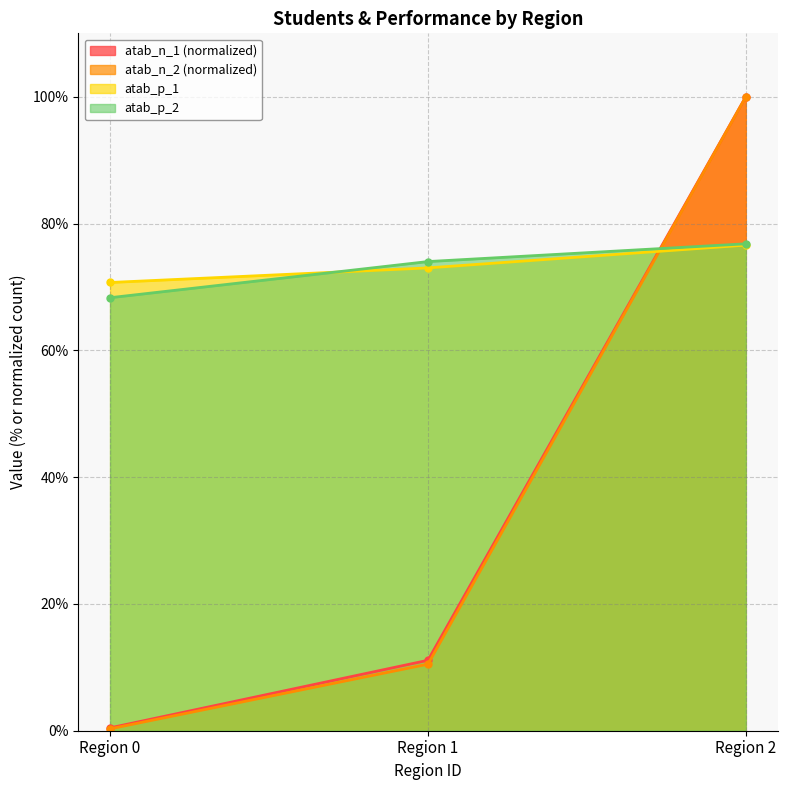

What is the highest value of the atab_n_1 (normalized) series?

100.0